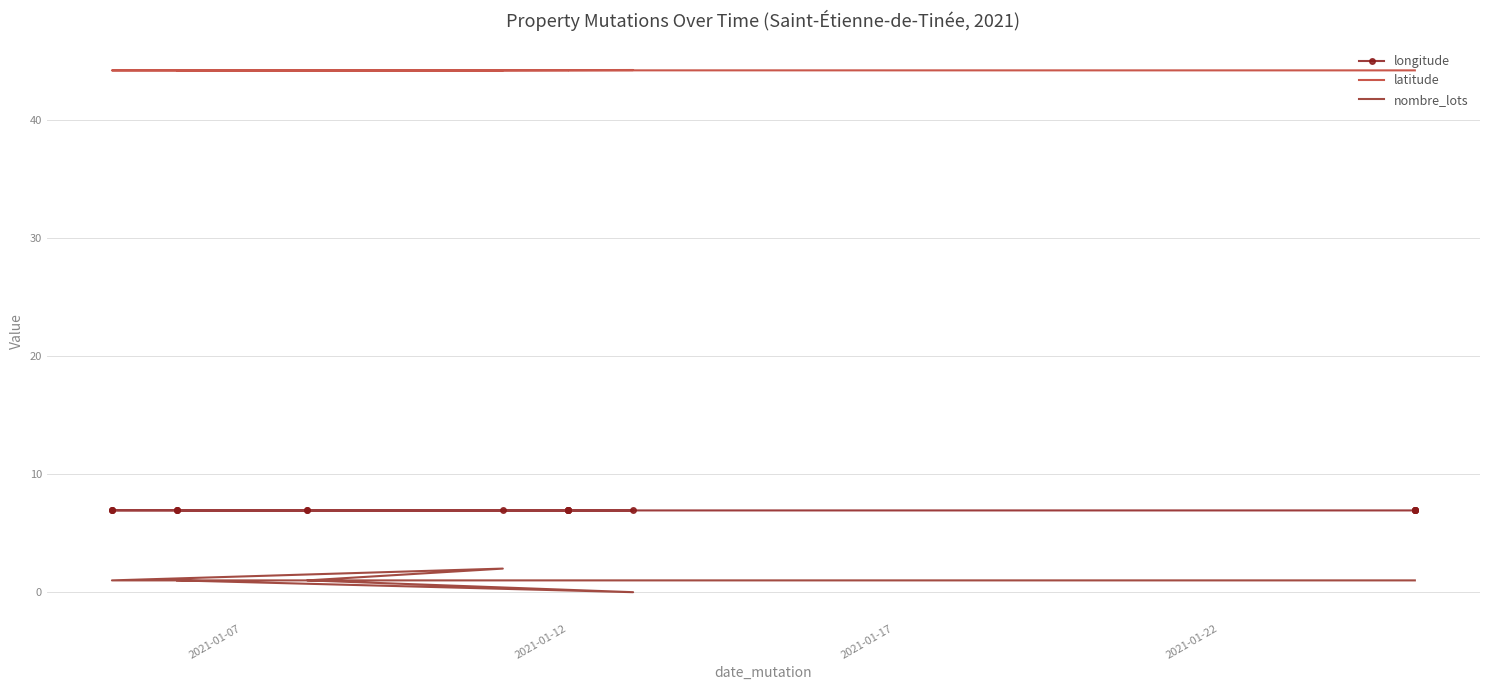

True or false: longitude and nombre_lots cross at least once.

False